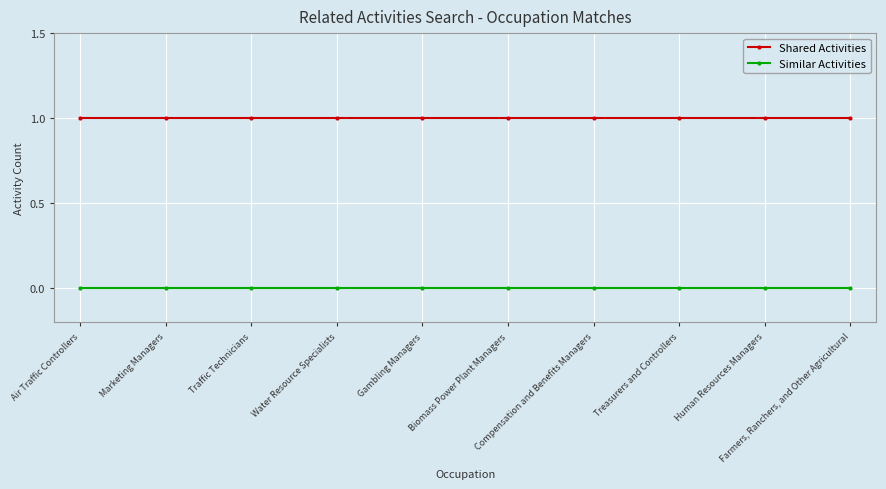

Reading left to right, transcribe all the data shown in this chart.

Shared Activities: 1	1	1	1	1	1	1	1	1	1
Similar Activities: 0	0	0	0	0	0	0	0	0	0